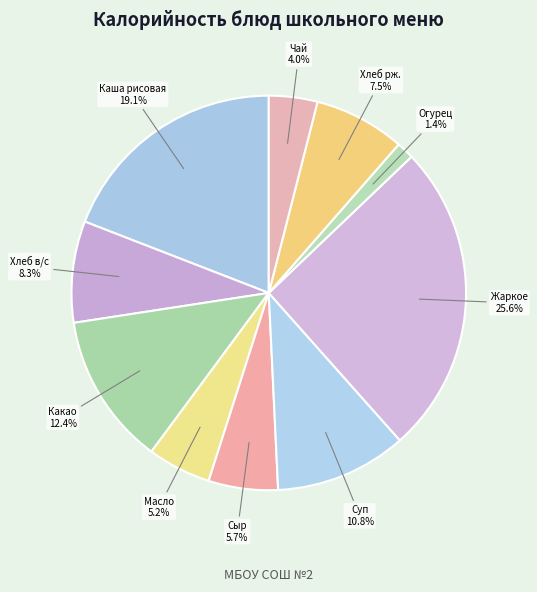

How many slices are in this pie chart?

10